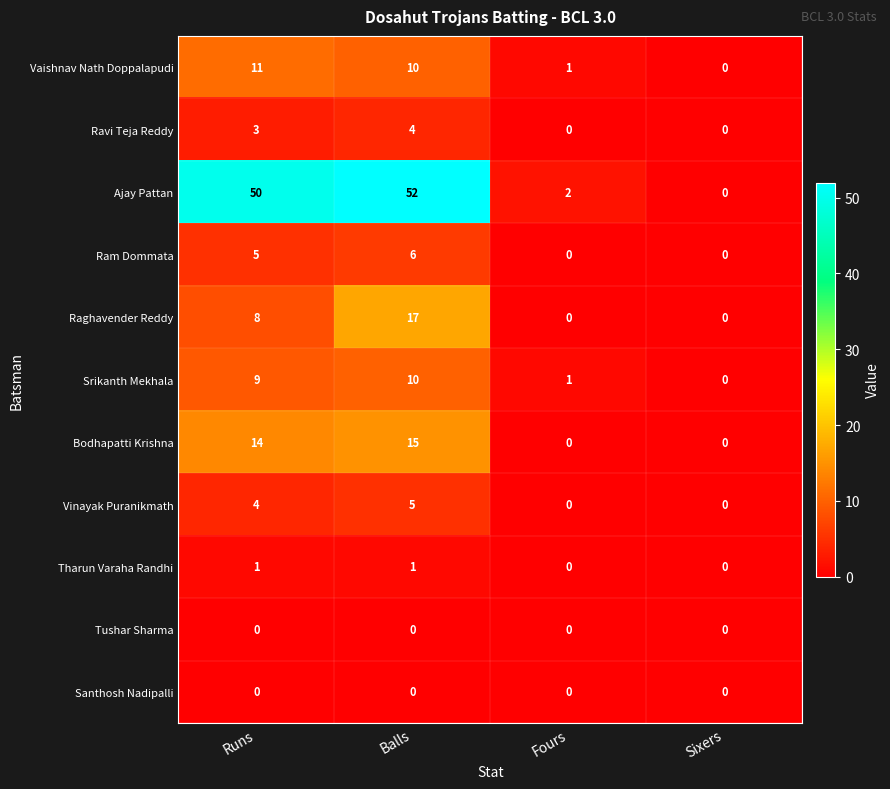

What value does the Ravi Teja Reddy series have at Balls?

4